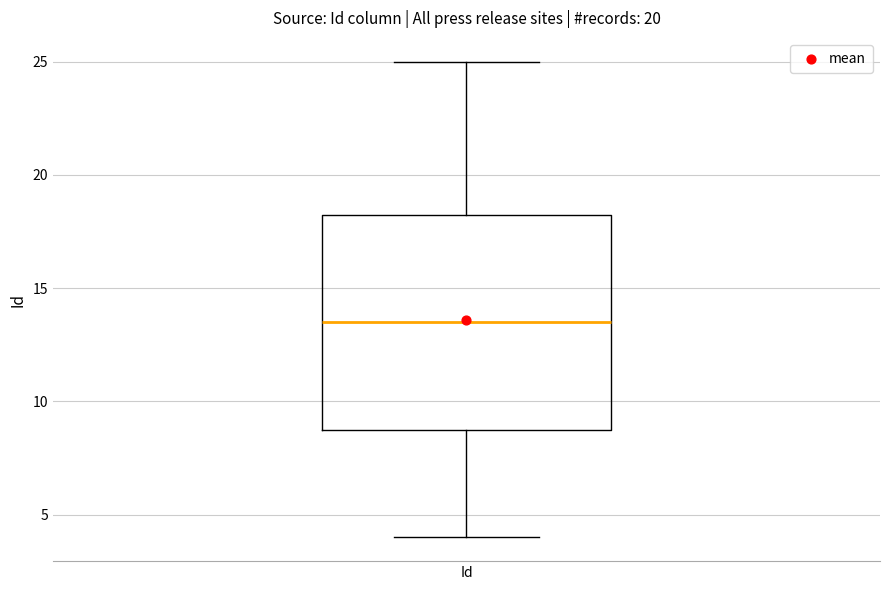

Transcribe this box plot: give where the median line is, the range the box spans, and where the two whiskers end, as read against the y-axis. The values are not printed on the chart, so give them approximately, as read against the axis.

median 13.5, box 9.0 to 18.5, whiskers 4.0 to 25.0